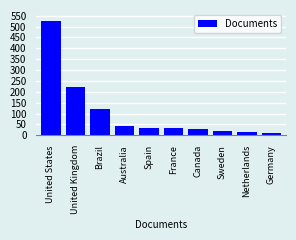

What is the approximate value at Brazil, to the nearest 10?

120